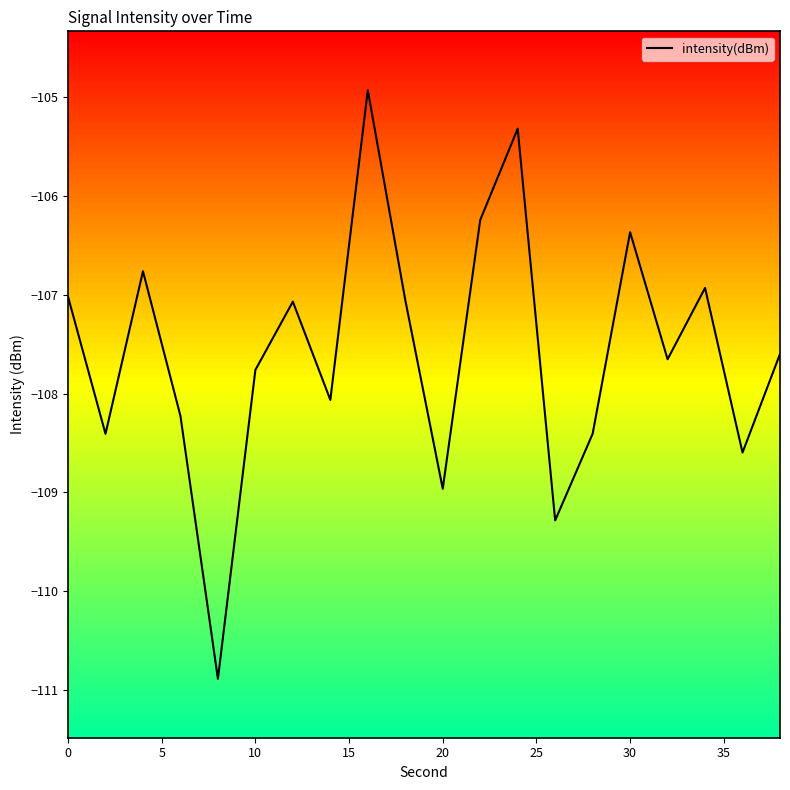

What is the greatest value displayed?

-104.9